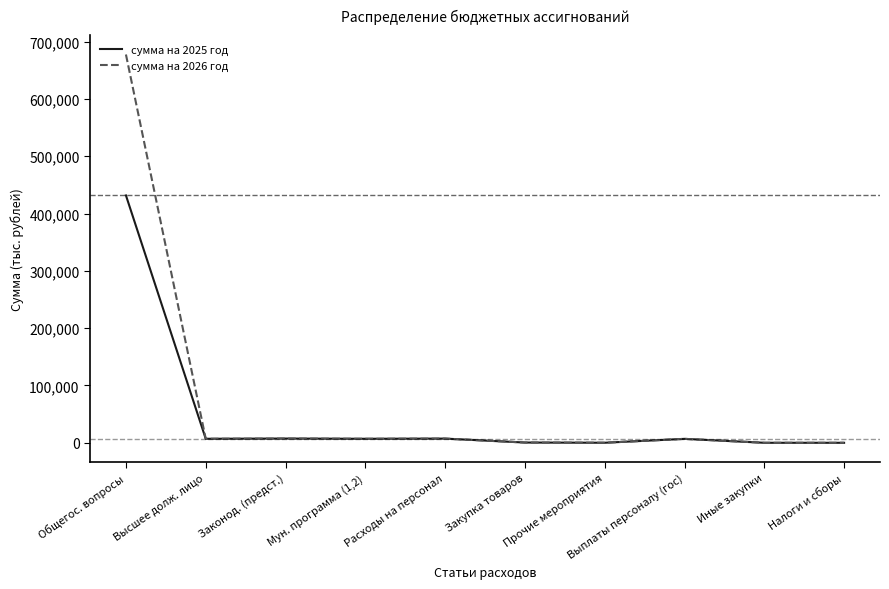

The сумма на 2026 год series shows 465947.6 at Общегос. вопросы. True or false?

False